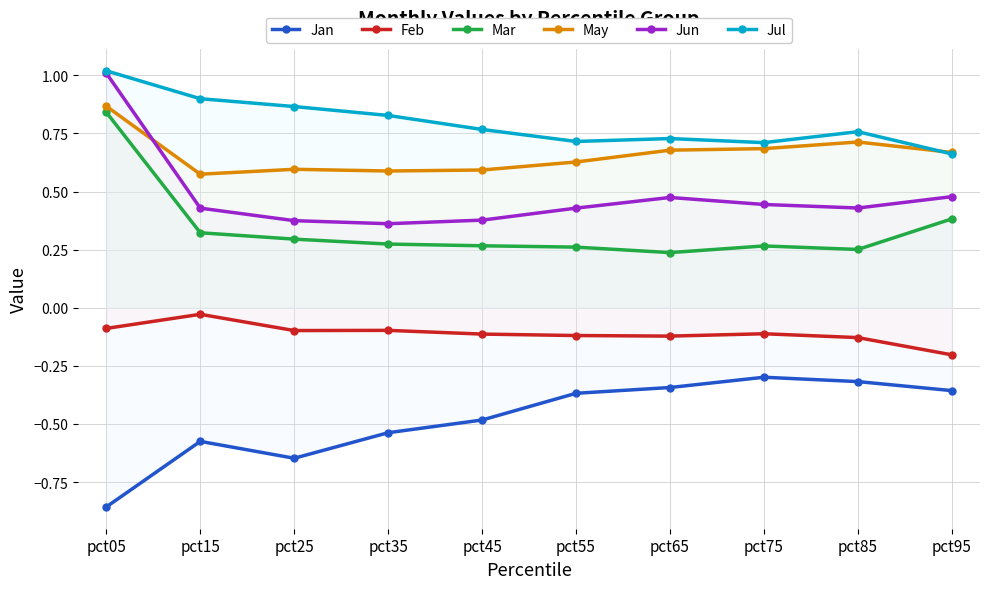

Reading left to right, what are all the values shown in this chart?

Jan: -0.9	-0.6	-0.6	-0.5	-0.5	-0.4	-0.3	-0.3	-0.3	-0.4
Feb: -0.1	-0.0	-0.1	-0.1	-0.1	-0.1	-0.1	-0.1	-0.1	-0.2
Mar: 0.8	0.3	0.3	0.3	0.3	0.3	0.2	0.3	0.3	0.4
May: 0.9	0.6	0.6	0.6	0.6	0.6	0.7	0.7	0.7	0.7
Jun: 1.0	0.4	0.4	0.4	0.4	0.4	0.5	0.4	0.4	0.5
Jul: 1.0	0.9	0.9	0.8	0.8	0.7	0.7	0.7	0.8	0.7